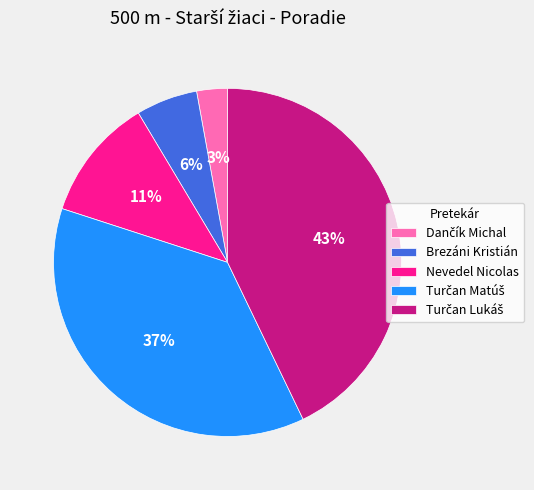

Does any single category account for the majority?

No